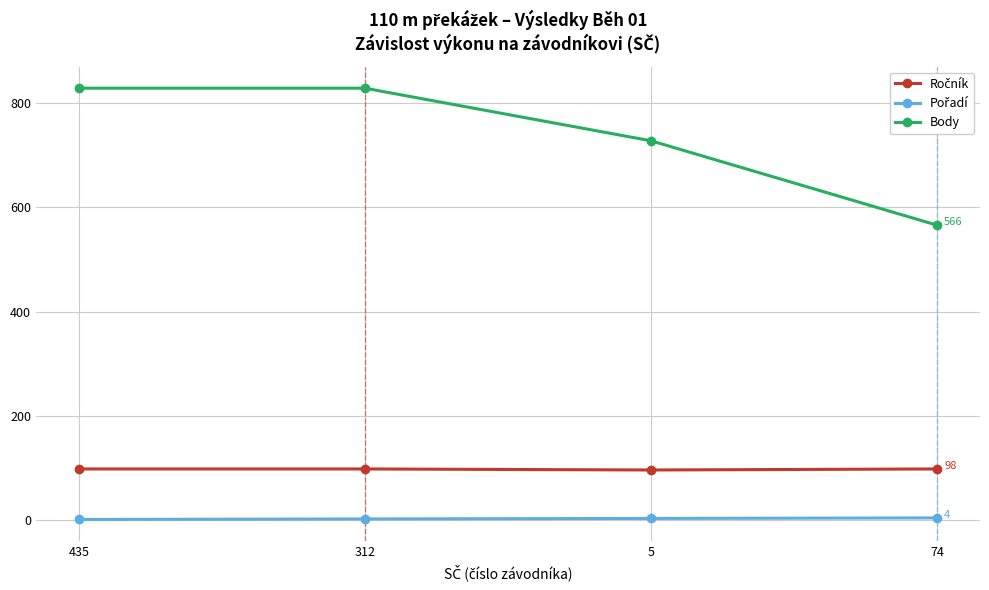

Which series has the largest total across all categories?

Body